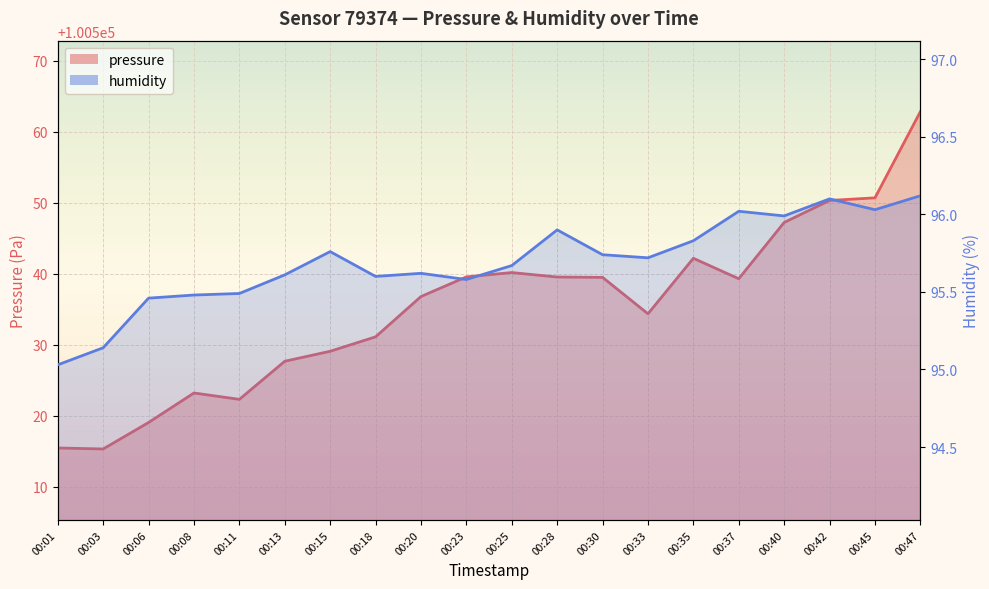

Reading left to right, what are all the values shown in this chart?

pressure: 00:01=100515.4	00:03=100515.3	00:06=100519.0	00:08=100523.2	00:11=100522.3	00:13=100527.7	00:15=100529.1	00:18=100531.1	00:20=100536.8	00:23=100539.6	00:25=100540.2	00:28=100539.5	00:30=100539.5	00:33=100534.4	00:35=100542.2	00:37=100539.3	00:40=100547.2	00:42=100550.3	00:45=100550.7	00:47=100562.9
humidity: 00:01=95.0	00:03=95.1	00:06=95.5	00:08=95.5	00:11=95.5	00:13=95.6	00:15=95.8	00:18=95.6	00:20=95.6	00:23=95.6	00:25=95.7	00:28=95.9	00:30=95.7	00:33=95.7	00:35=95.8	00:37=96.0	00:40=96.0	00:42=96.1	00:45=96.0	00:47=96.1